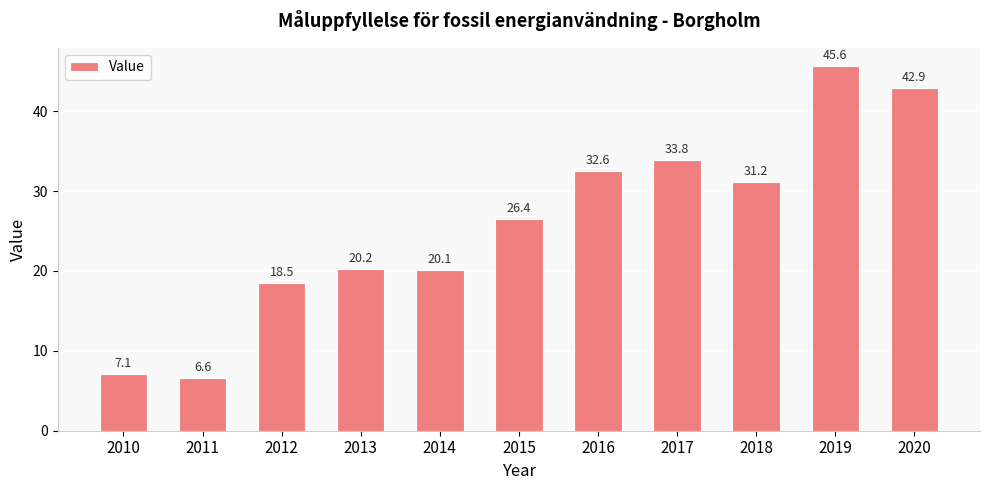

At which category does the chart reach its peak across all series?

2019